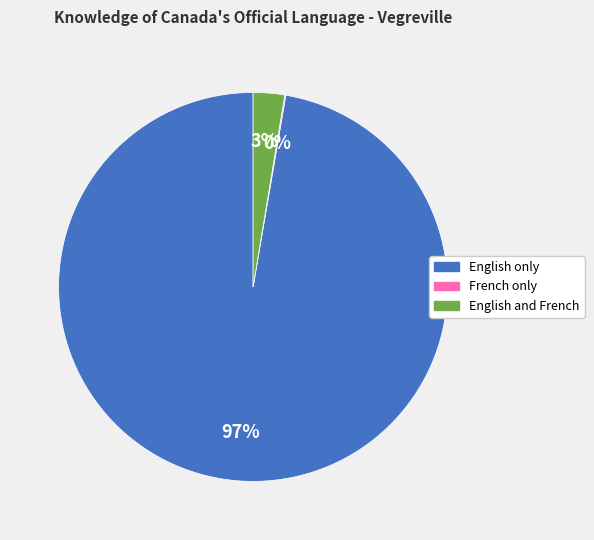

To the nearest percent, what is the average slice percentage?

33%